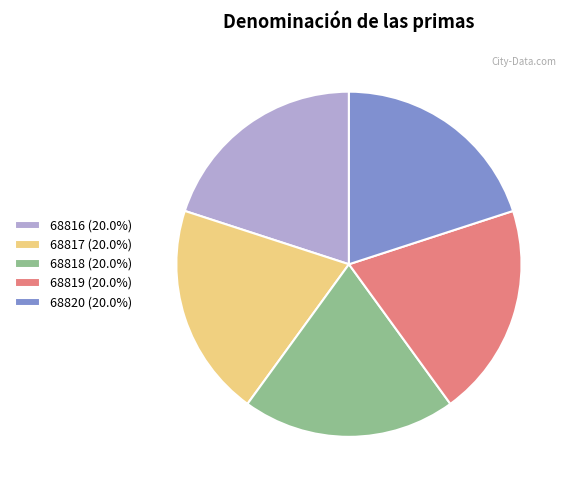

Approximately how many times larger is the value at 68816 (20.0%) compared to 68820 (20.0%)?

1.0